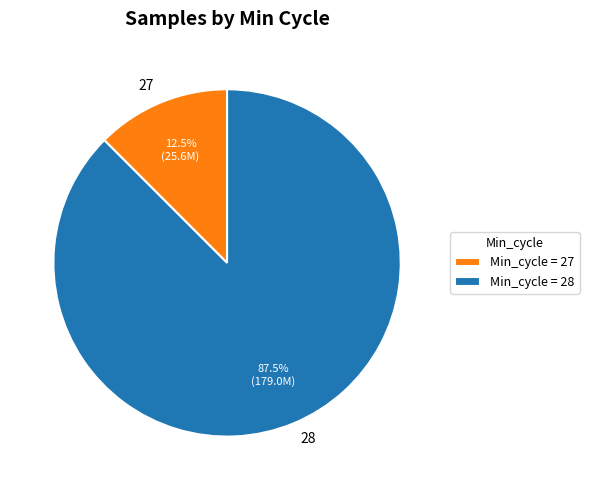

Does 28 represent more than half of the total?

Yes